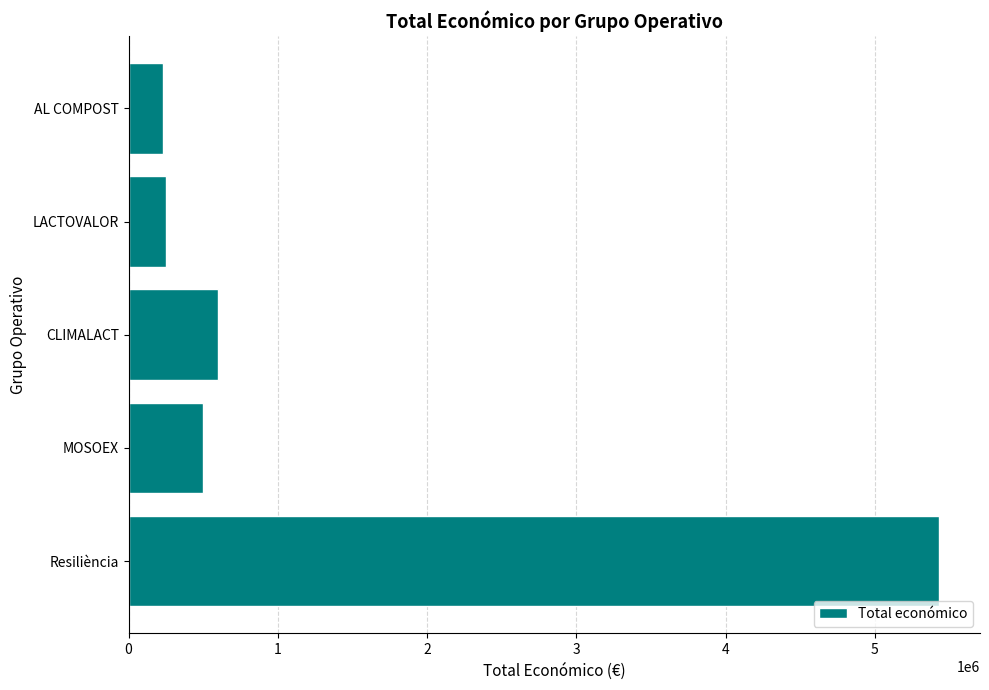

Where is the data nearest to the value 2831034?

CLIMALACT